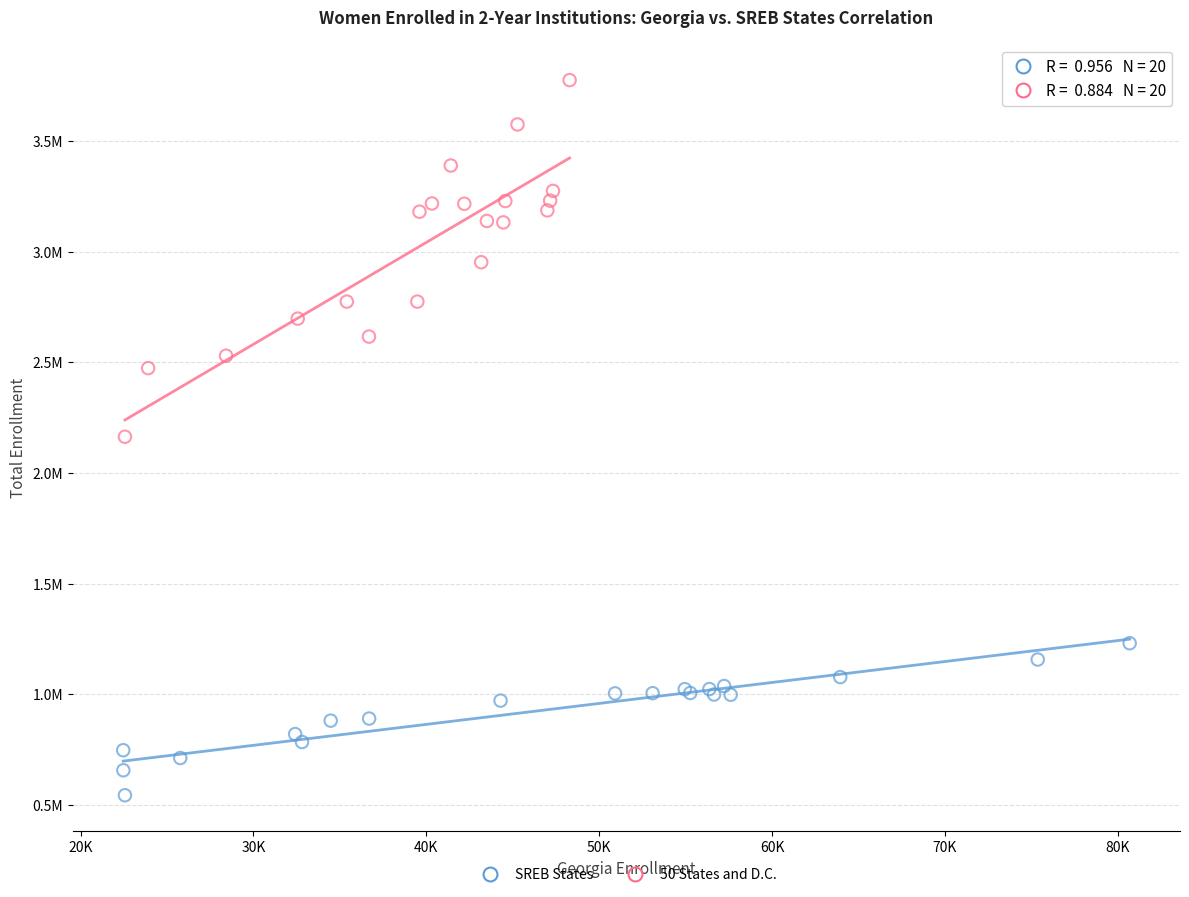

Which series has the largest Y range (max minus min)?

50 States and D.C.